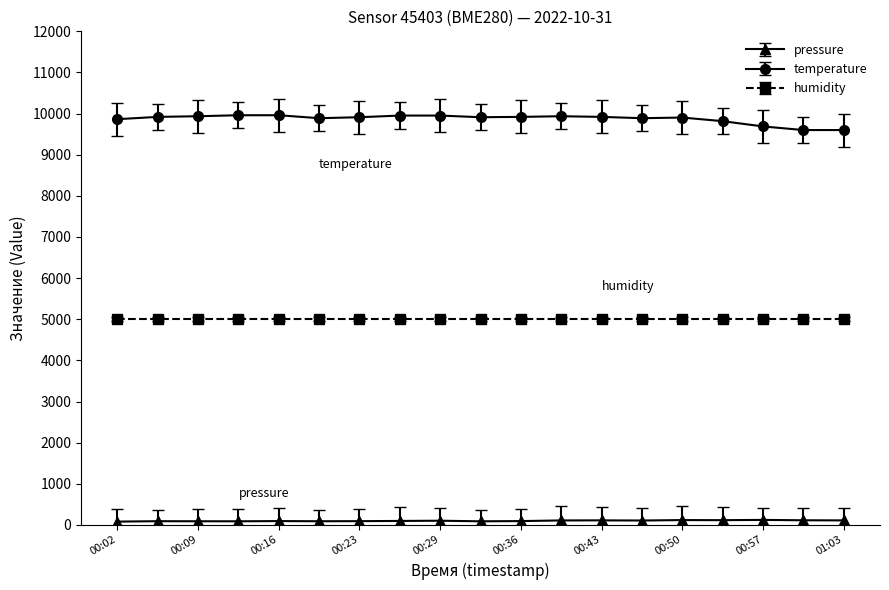

What is the sum of all pressure values?

1901.0